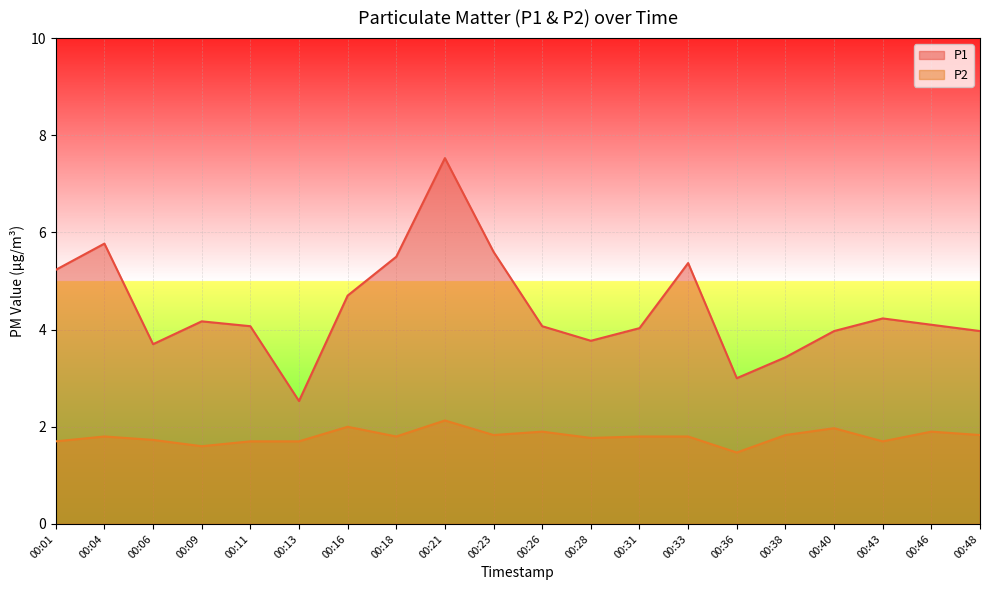

What is the difference between the second highest and minimum values in the P1 series?

3.2